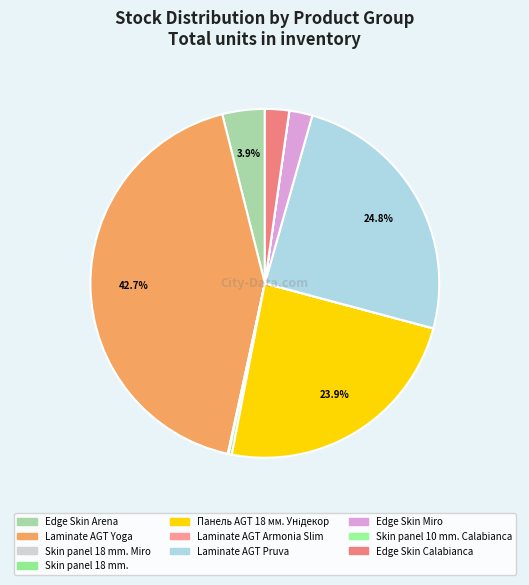

Rank the categories by value from lowest to highest.

Laminate AGT Armonia Slim, Skin panel 10 mm. Calabianca, Skin panel 18 mm. Miro, Skin panel 18 mm., Edge Skin Miro, Edge Skin Calabianca, Edge Skin Arena, Панель AGT 18 мм. Унідекор, Laminate AGT Pruva, Laminate AGT Yoga